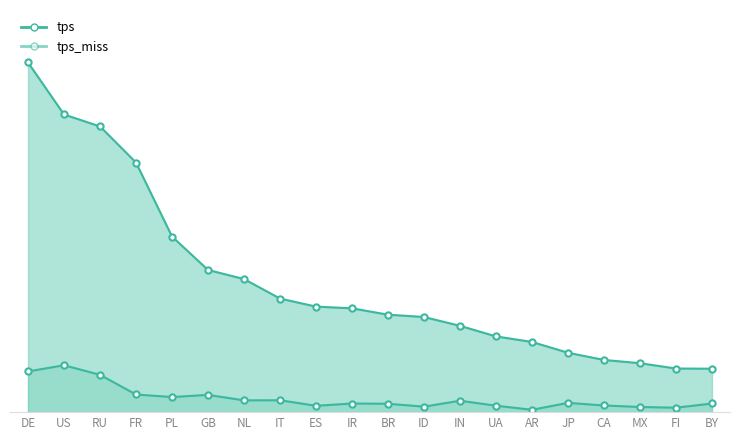

True or false: tps_miss and tps cross at least once.

False